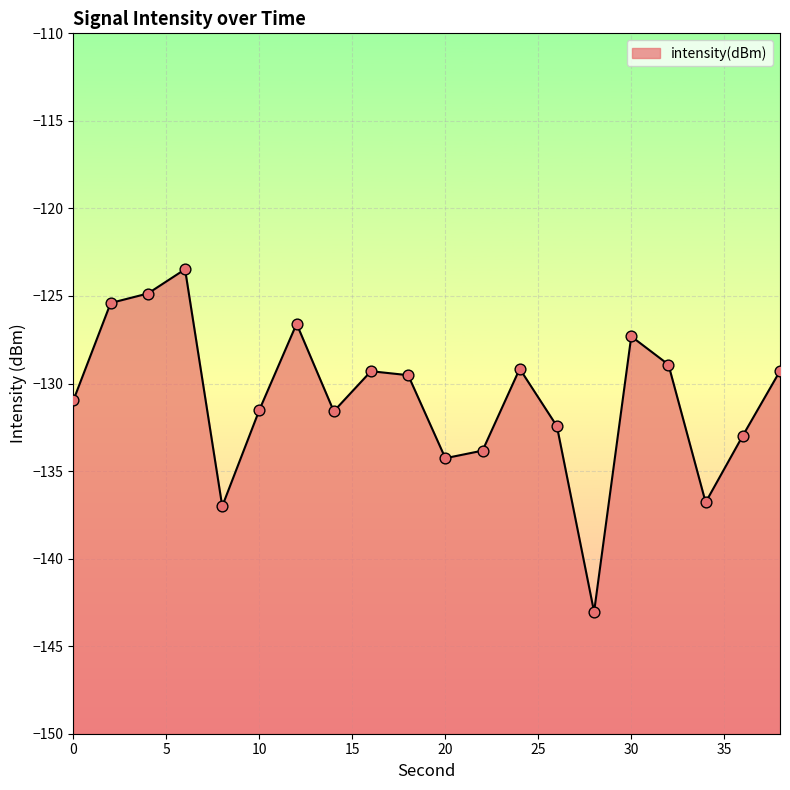

Between 8 and 22, which is larger?

22